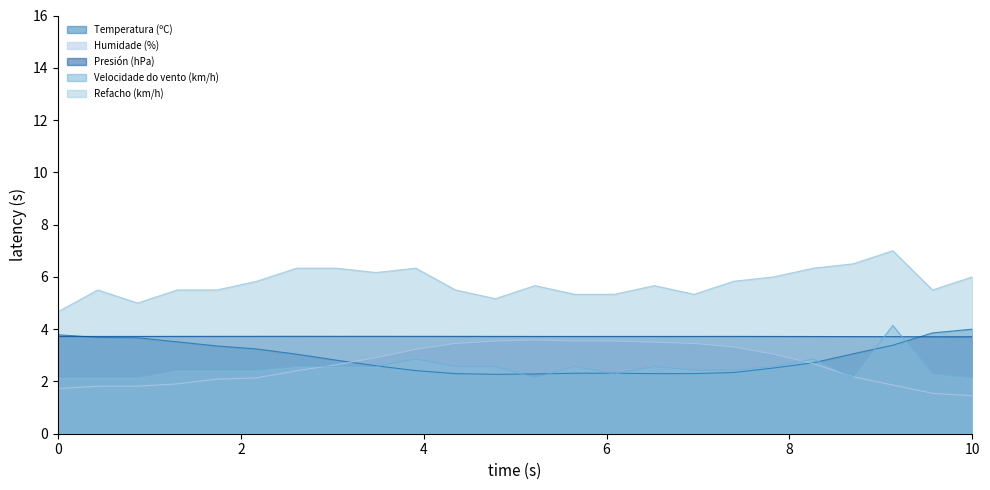

What is the sum of all Refacho (km/h) values?

138.3